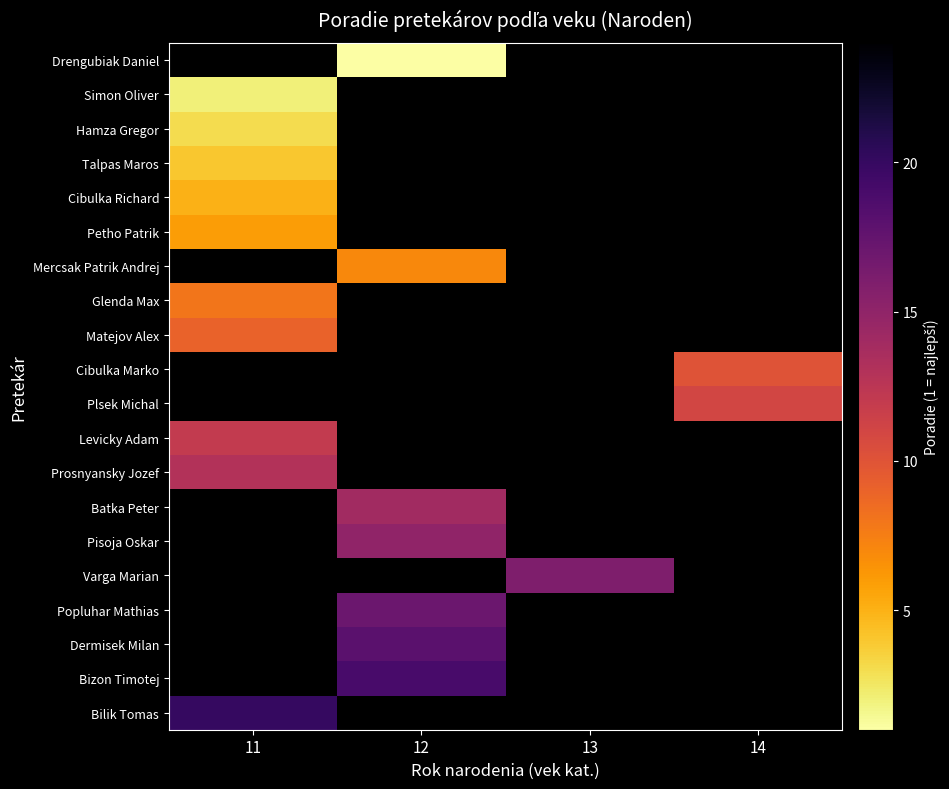

Which category has the highest value in the Bizon Timotej series?

11